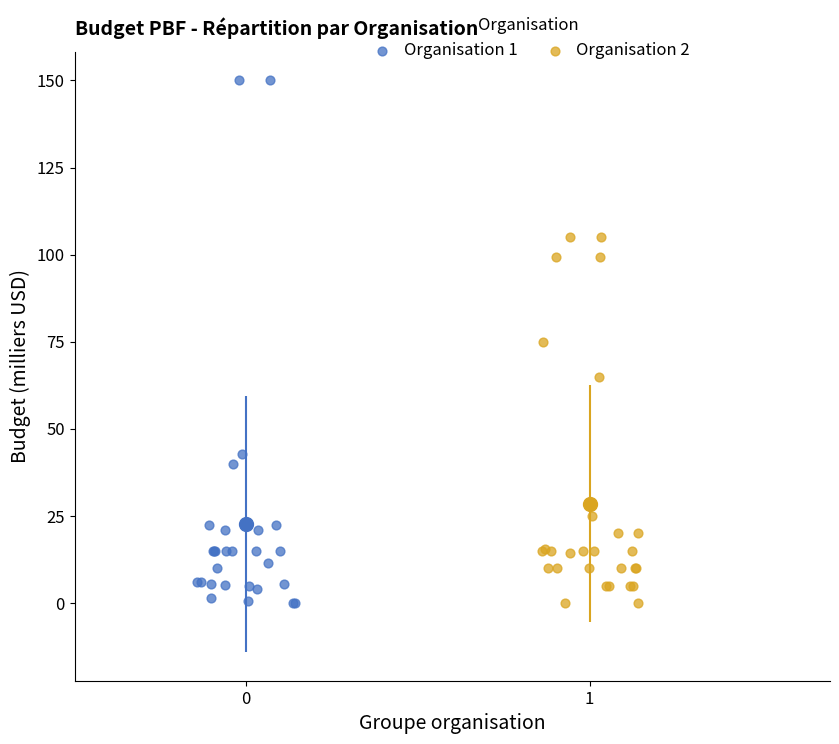

Which series has the widest spread of Y values?

Organisation 1